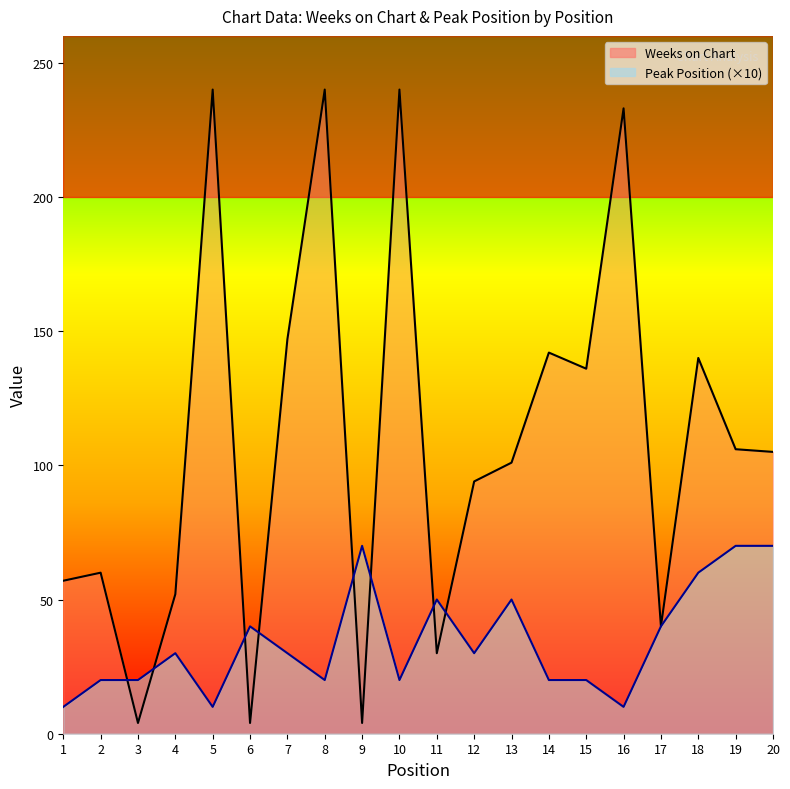

After their last crossing, which series has the higher values: Peak Position or Weeks on Chart?

Weeks on Chart